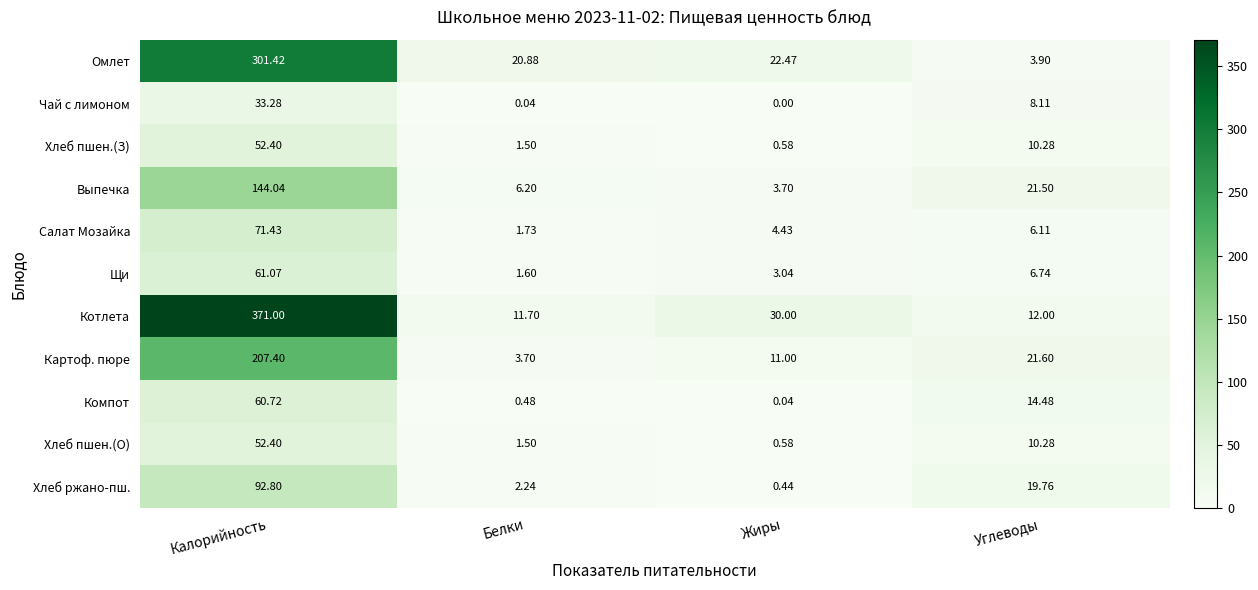

Is the value of Салат Мозайка at Жиры greater than the value of Хлеб ржано-пш. at Белки?

Yes